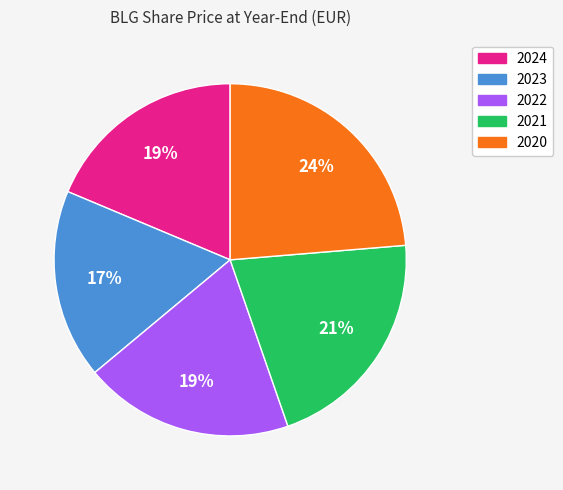

Which category has the biggest portion of the pie?

2020